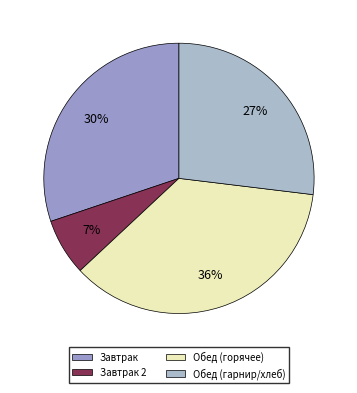

Is there a majority slice in this chart?

No